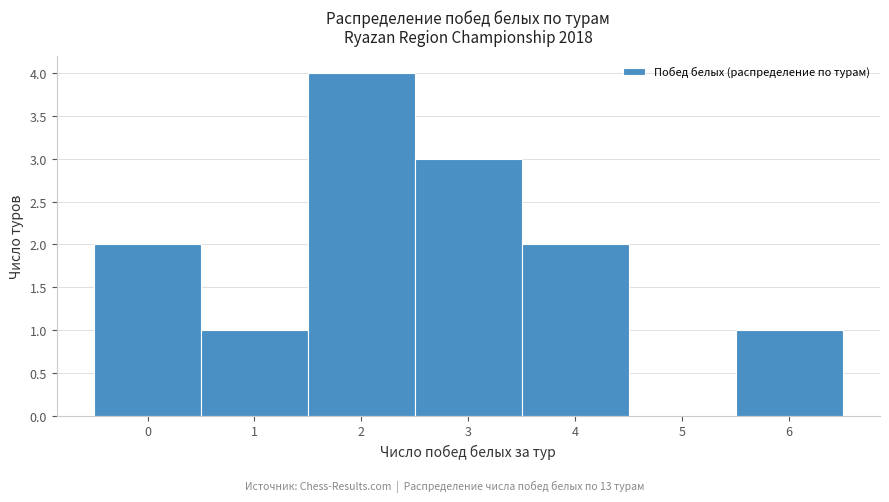

Reading left to right, list every bar in this chart as the range it spans on the x-axis followed by its height. The values are not printed on the chart, so give them approximately, as read against the axis.

-0.5 to 0.5: 2
0.5 to 1.5: 1
1.5 to 2.5: 4
2.5 to 3.5: 3
3.5 to 4.5: 2
4.5 to 5.5: 0
5.5 to 6.5: 1